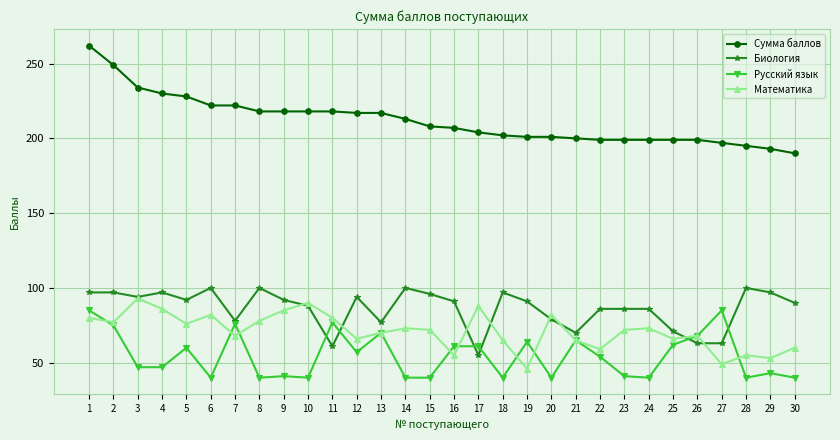

Which series has the largest range (max minus min)?

Сумма баллов